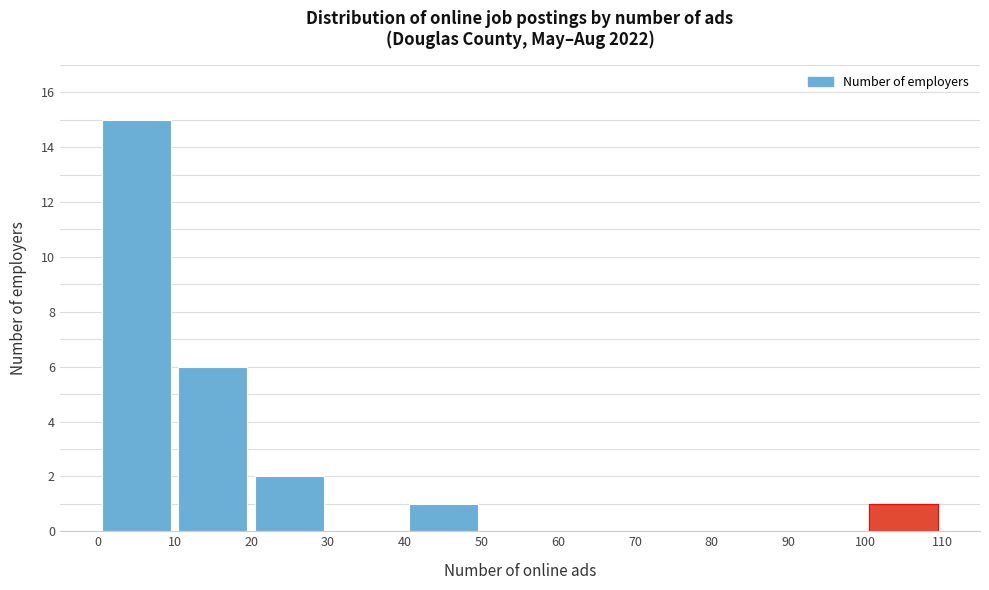

How tall is the bar that spans 0 to 10 on the x-axis? The values are not printed on the chart, so give them approximately, as read against the axis.

15